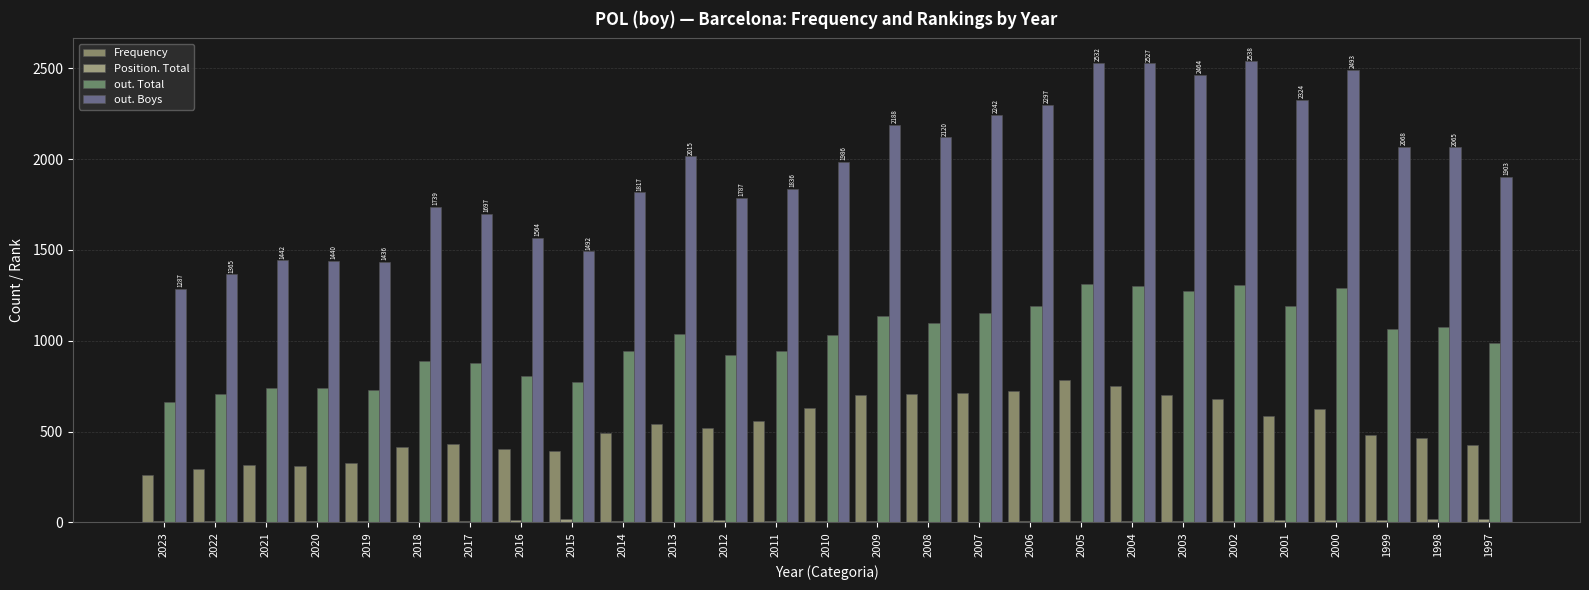

How many data points does each series have?

27